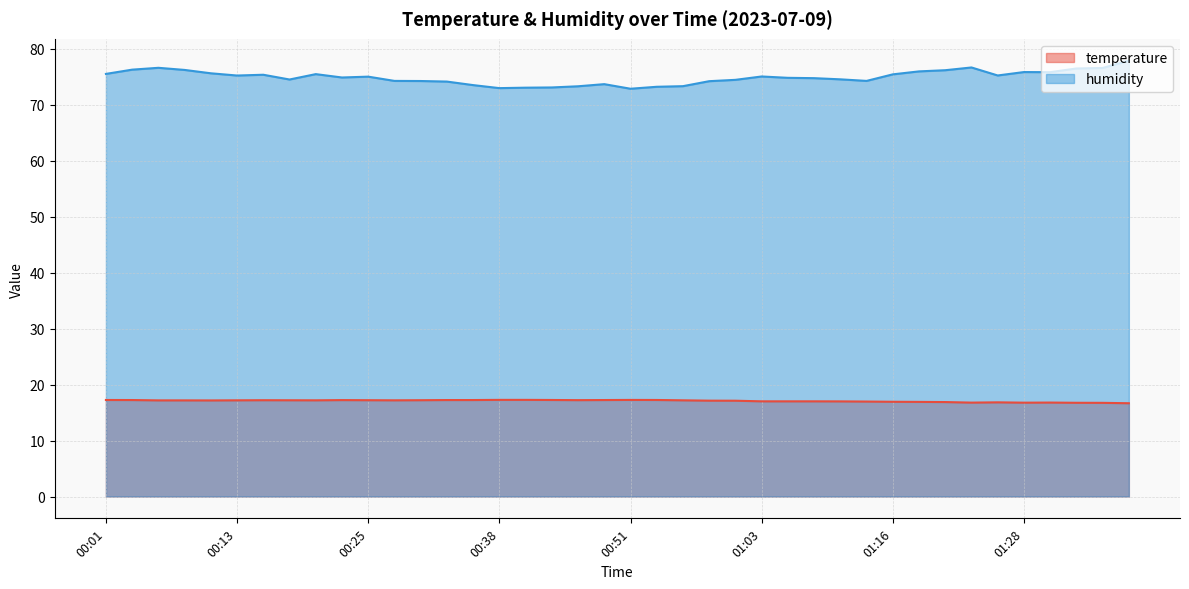

Rank the series by their maximum value, from highest to lowest.

humidity, temperature